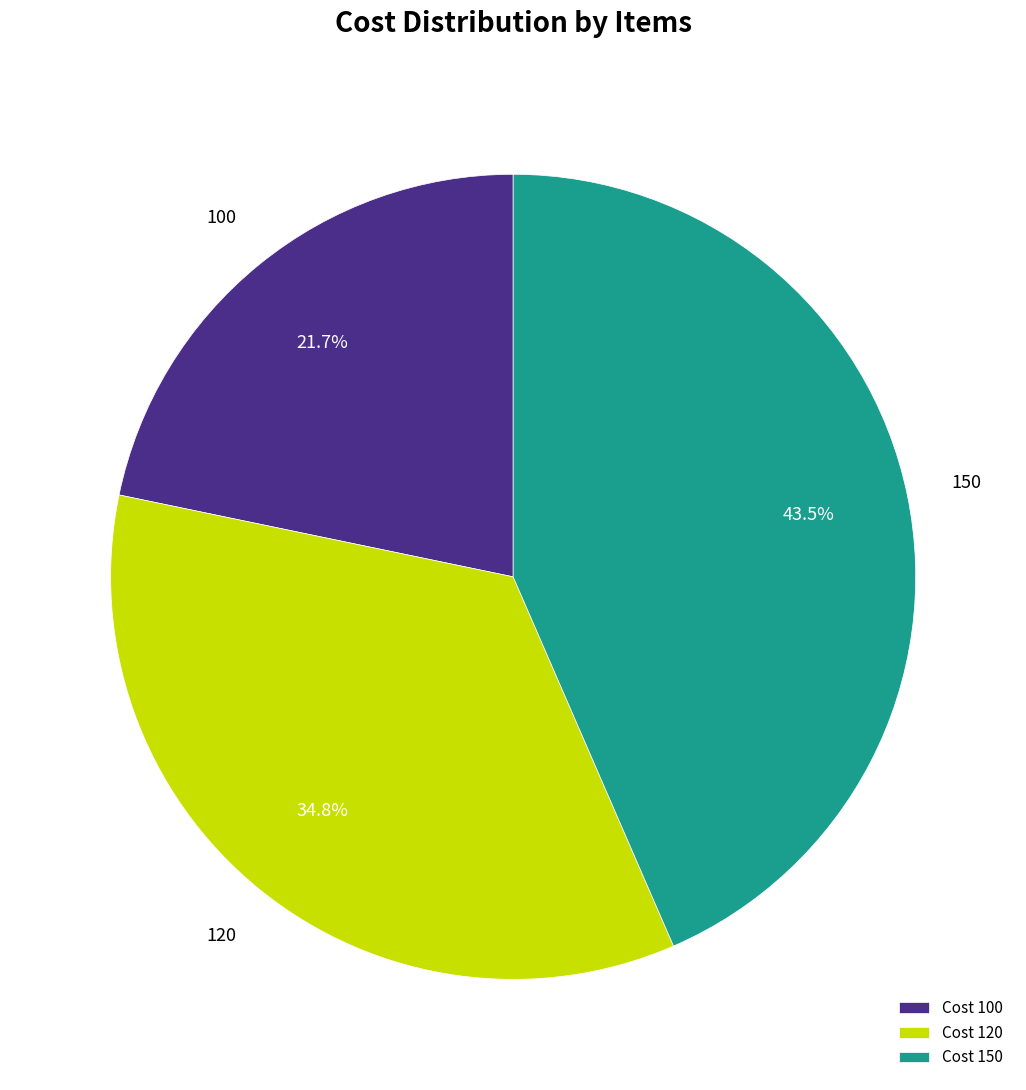

Does any single category account for the majority?

No